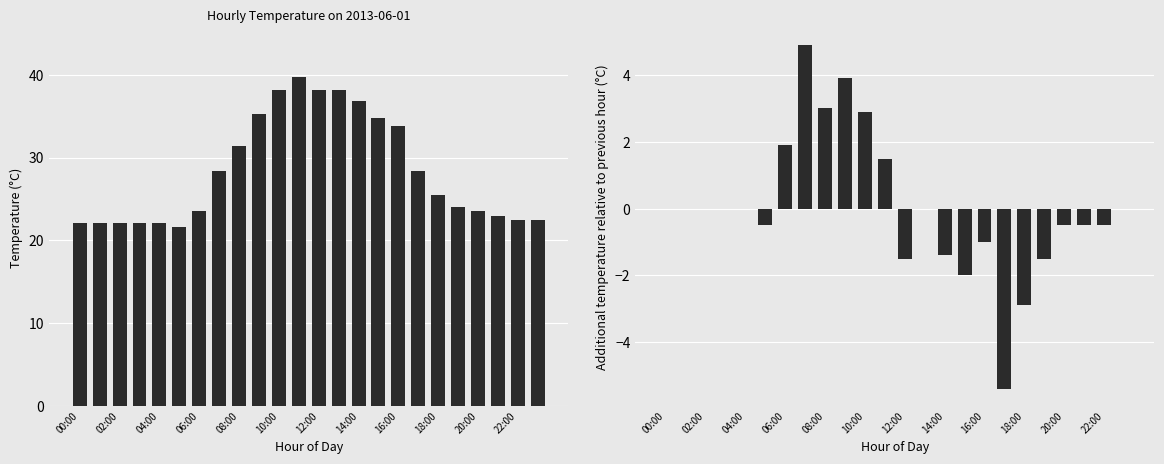

At how many categories does at least one series exceed 18?

24